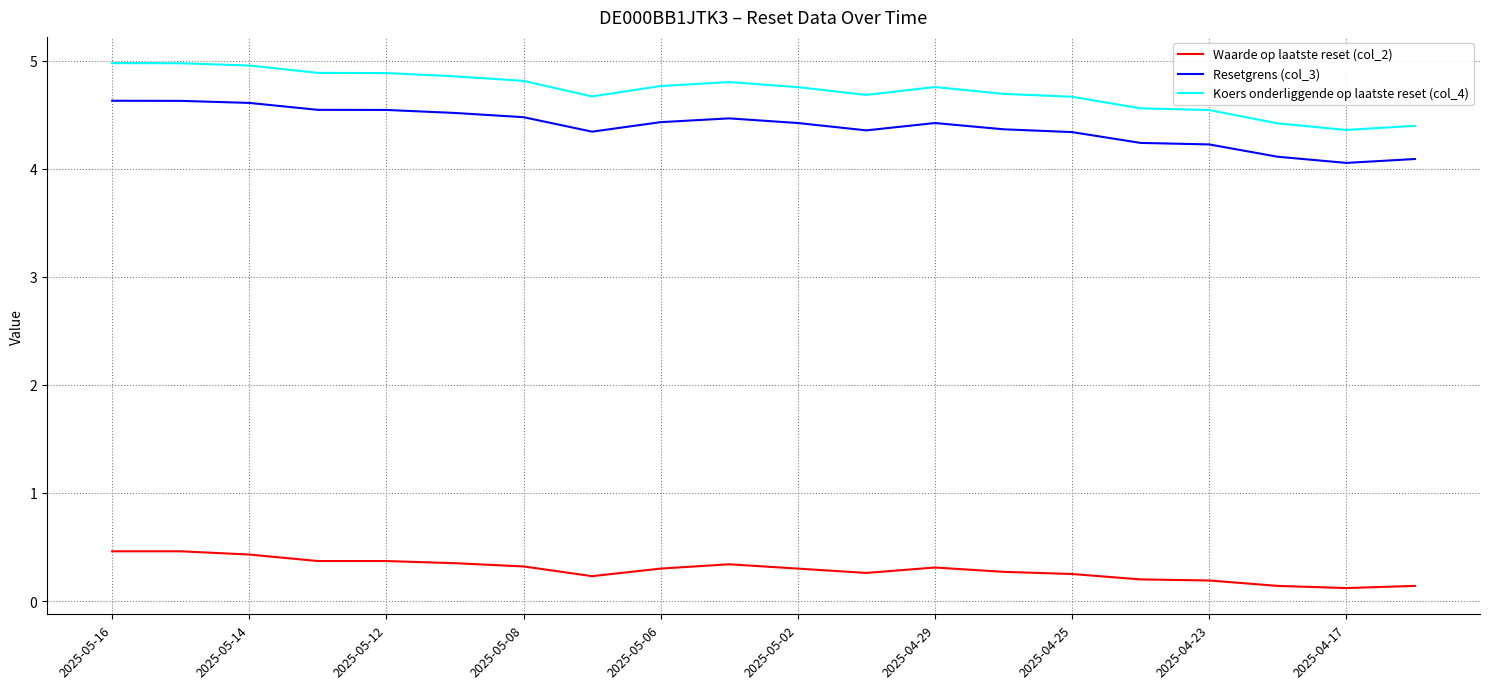

What is the minimum value for Koers onderliggende op laatste reset (col_4)?

4.4